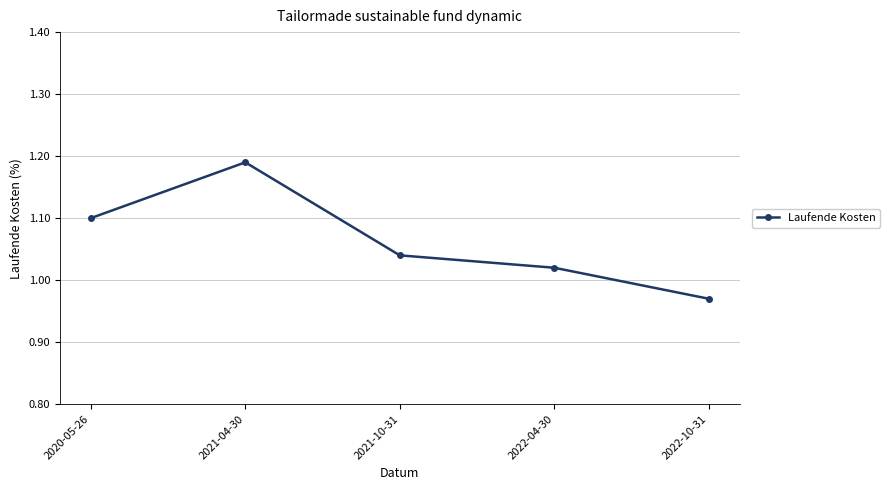

How many lines are shown in the chart?

1